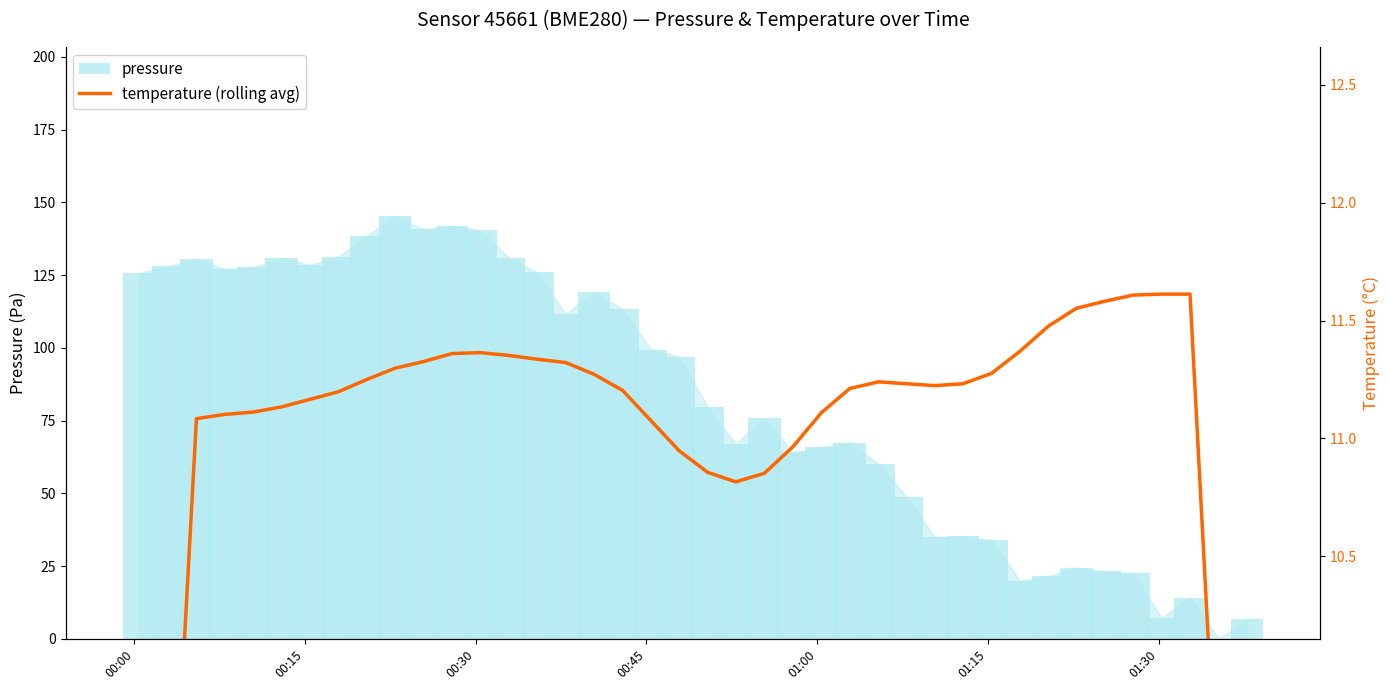

Reading left to right, extract all data points from this chart.

pressure: 125.8	128.1	130.7	127.1	127.7	130.9	128.5	131.4	138.6	145.3	140.7	141.8	140.5	131.0	126.0	111.7	119.1	113.4	99.4	97.0	79.6	67.0	76.0	64.1	65.9	67.4	60.2	48.8	35.0	35.2	34.0	20.0	21.6	24.5	23.2	22.6	7.3	14.2	0.0	6.7
temperature (rolling avg): 6.6	8.9	11.1	11.1	11.1	11.1	11.2	11.2	11.2	11.3	11.3	11.4	11.4	11.4	11.3	11.3	11.3	11.2	11.1	10.9	10.9	10.8	10.9	11.0	11.1	11.2	11.2	11.2	11.2	11.2	11.3	11.4	11.5	11.6	11.6	11.6	11.6	11.6	9.3	7.0